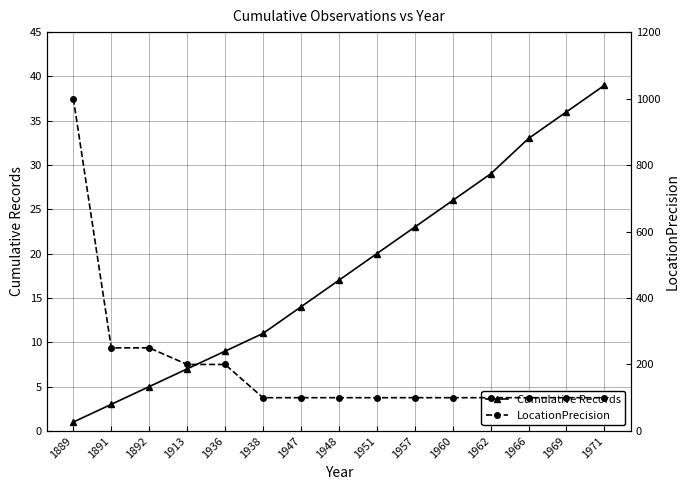

List the series in order of their overall mean, lowest first.

Cumulative Records, LocationPrecision